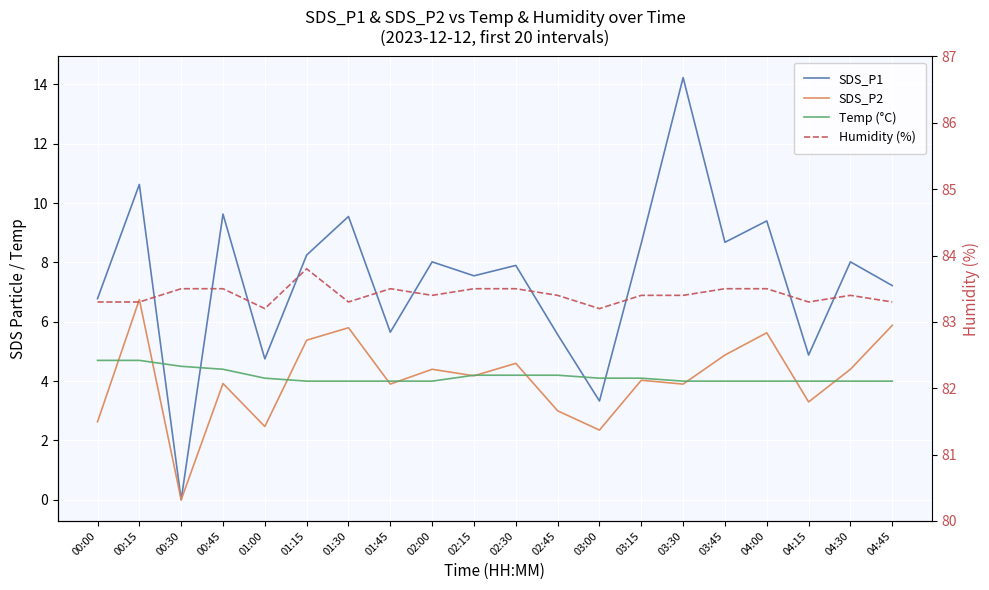

Is this an area chart (filled region under the line)?

No